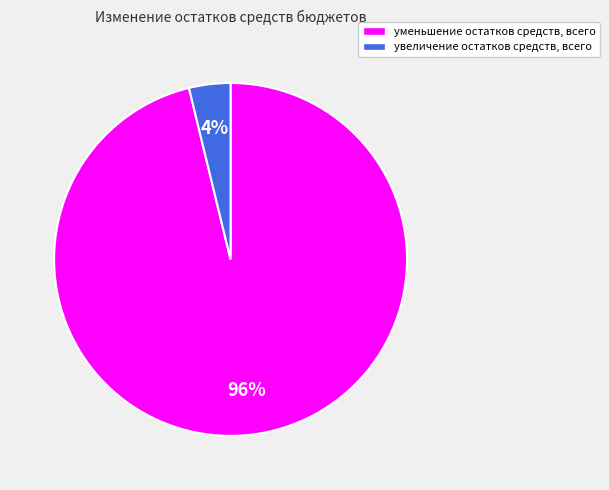

How many segments does this pie chart have?

2